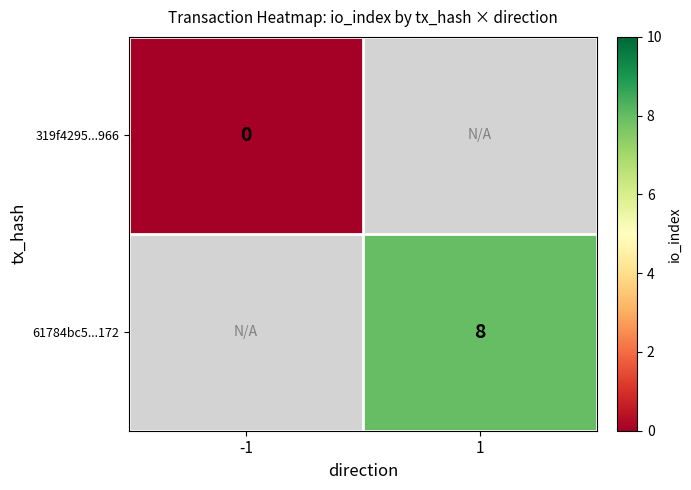

Is it true that 61784bc5...172 equals 8 at 1?

True